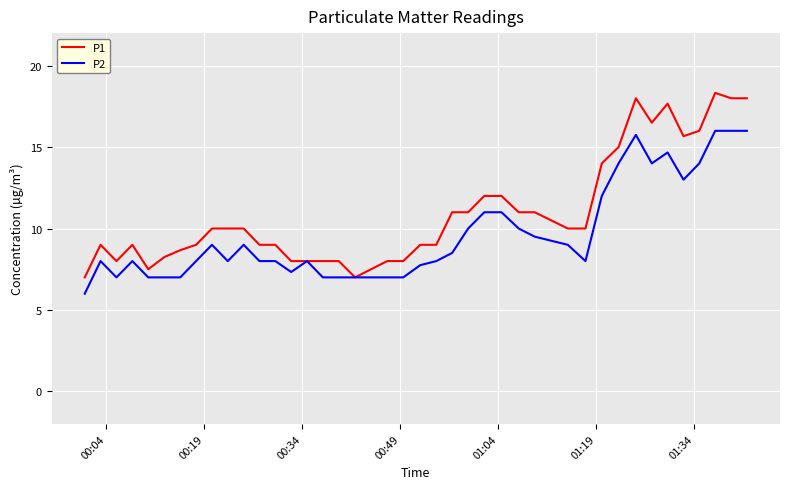

True or false: P1 has more than 2 interior local peaks.

True